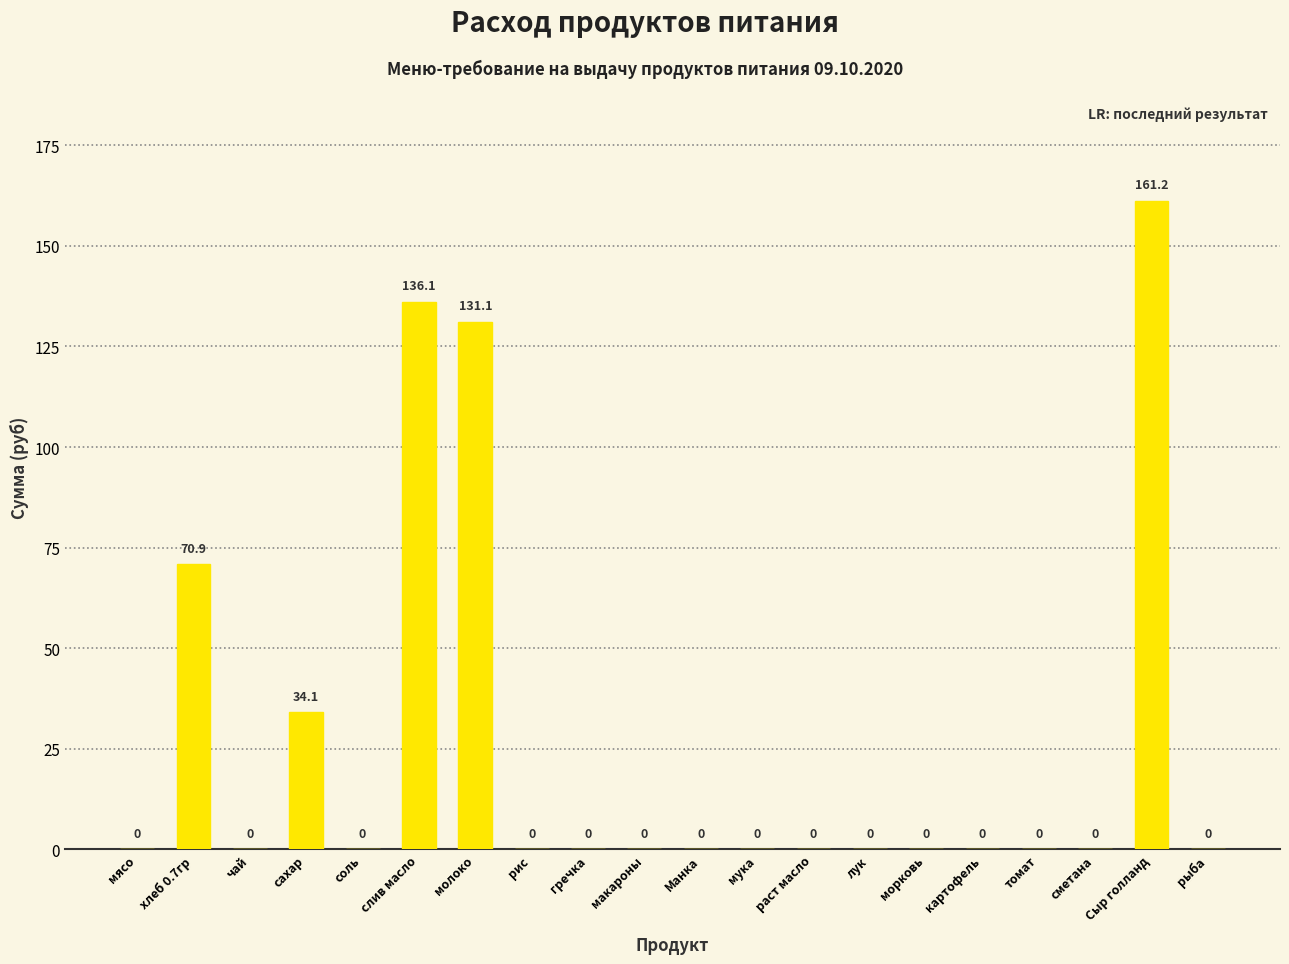

Reading left to right, list all the values displayed in this chart.

мясо=0.0	хлеб 0.7гр=70.9	чай=0.0	сахар=34.1	соль=0.0	слив масло=136.1	молоко=131.1	рис=0.0	гречка=0.0	макароны=0.0	Манка=0.0	мука=0.0	раст масло=0.0	лук=0.0	морковь=0.0	картофель=0.0	томат=0.0	сметана=0.0	Сыр голланд=161.2	рыба=0.0